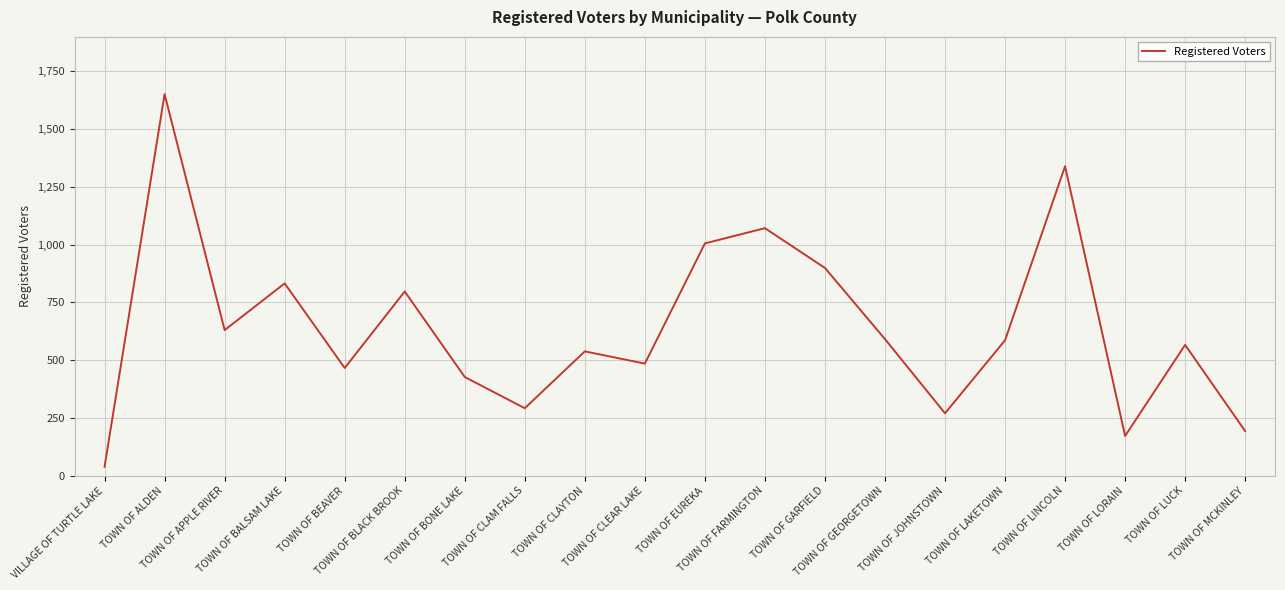

Where is the first local minimum?

TOWN OF APPLE RIVER